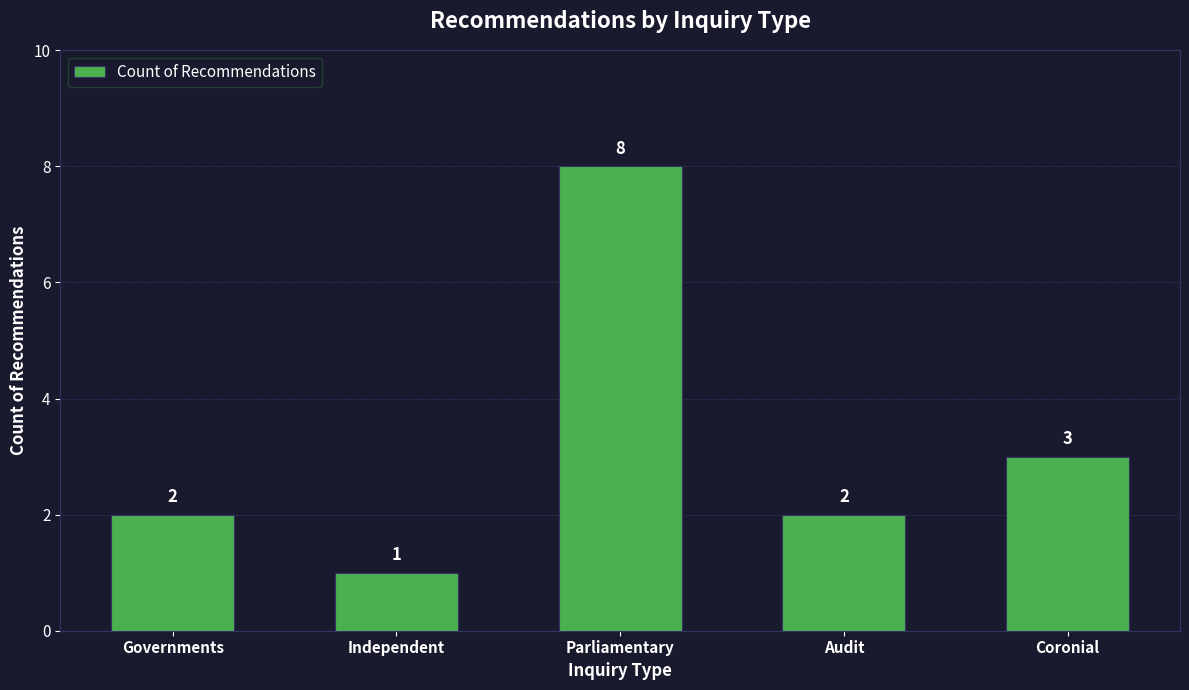

What is the change in value from Governments to Coronial?

+1